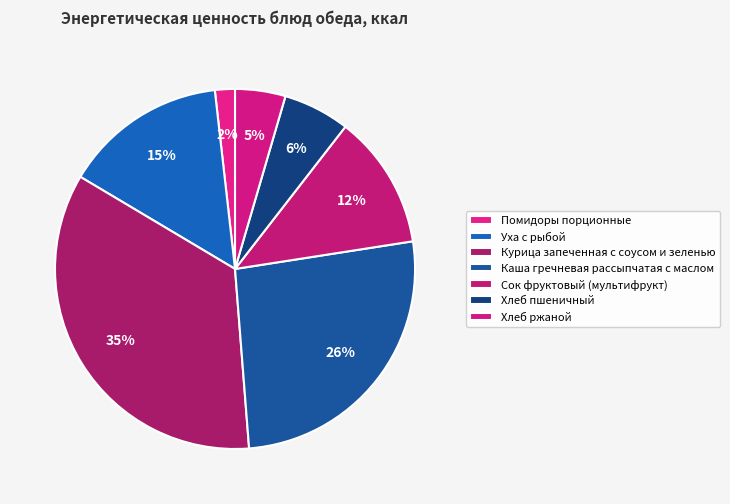

What percentage is the Уха с рыбой slice, to the nearest percent?

15%